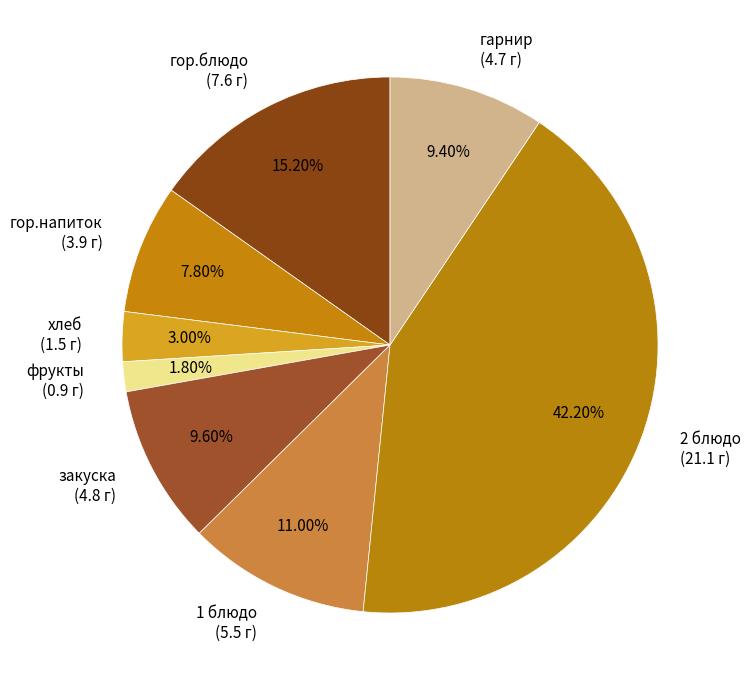

Does any single category account for the majority?

No